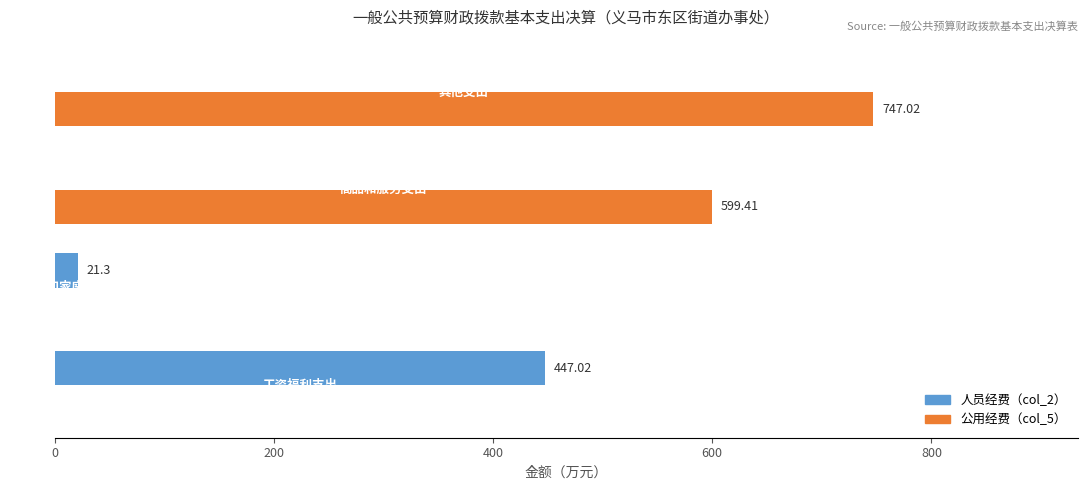

Which series has the largest total across all categories?

公用经费（col_5）